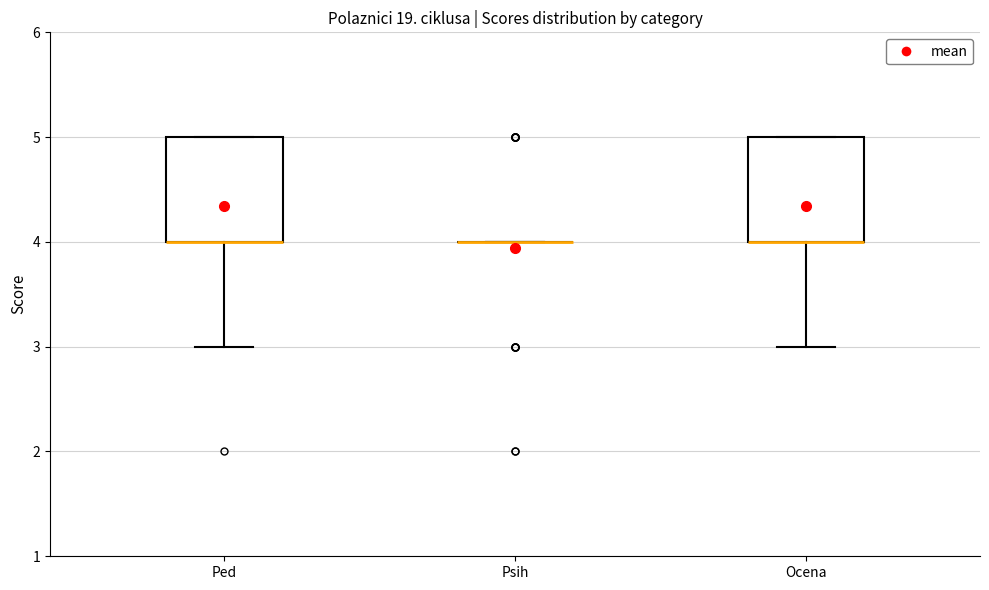

Reading left to right, transcribe this box plot: for each box, give where its median line is, the range the box spans, and where its two whiskers end, as read against the y-axis. The values are not printed on the chart, so give them approximately, as read against the axis.

Ped: median 4 (drawn on the box's lower edge), box 4 to 5, whiskers 3 to 5
Psih: box collapsed to a line at 4, whiskers 4 to 4
Ocena: median 4 (drawn on the box's lower edge), box 4 to 5, whiskers 3 to 5